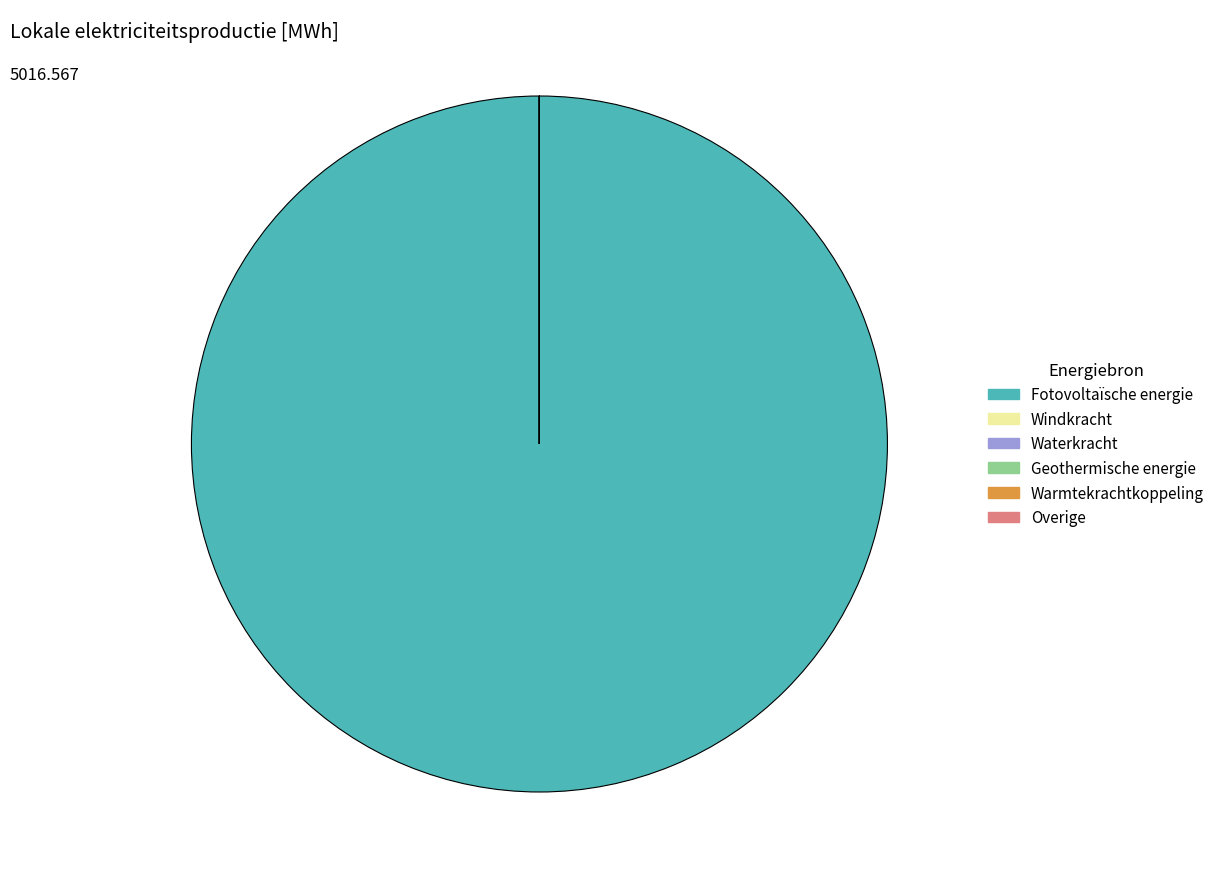

Which slice represents more than half of the pie?

Fotovoltaïsche energie